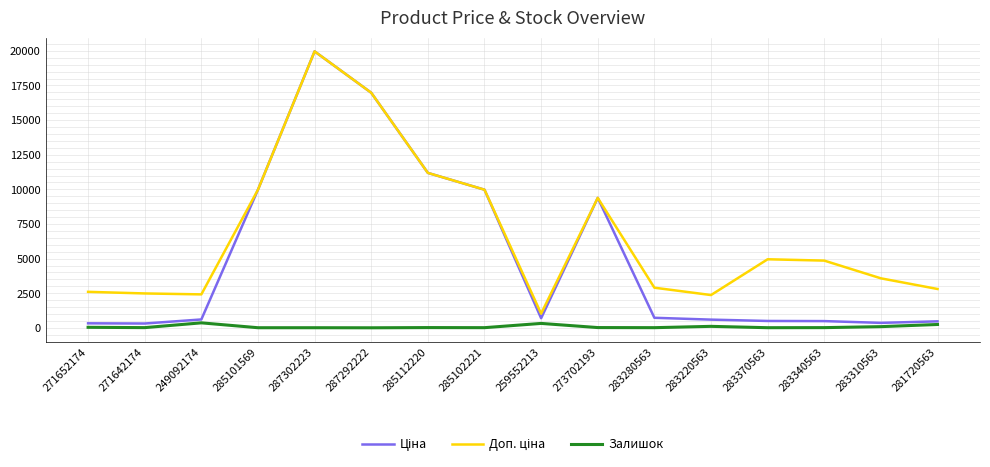

The Залишок series shows 14.0 at 283340563. True or false?

True